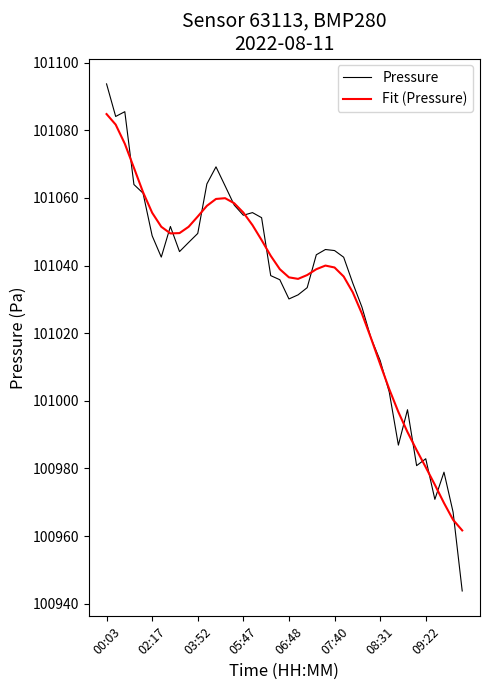

Which series has the widest spread of values?

Pressure